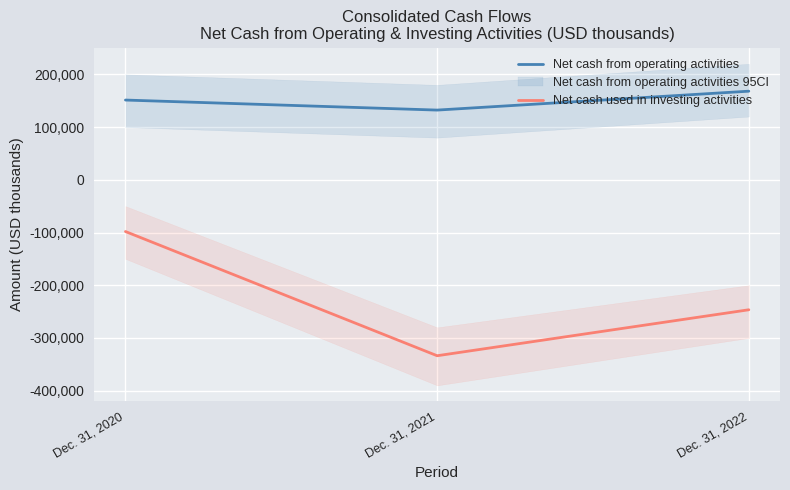

What is the difference between the highest and lowest values at Dec. 31, 2020?

249399